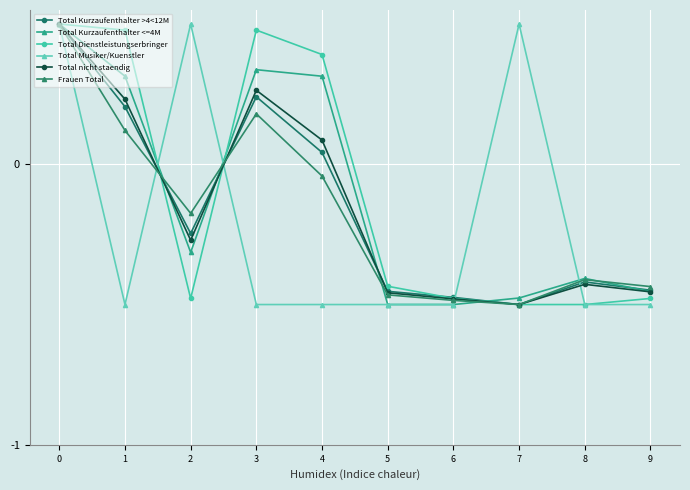

What is the total value across all series at 1?

0.9